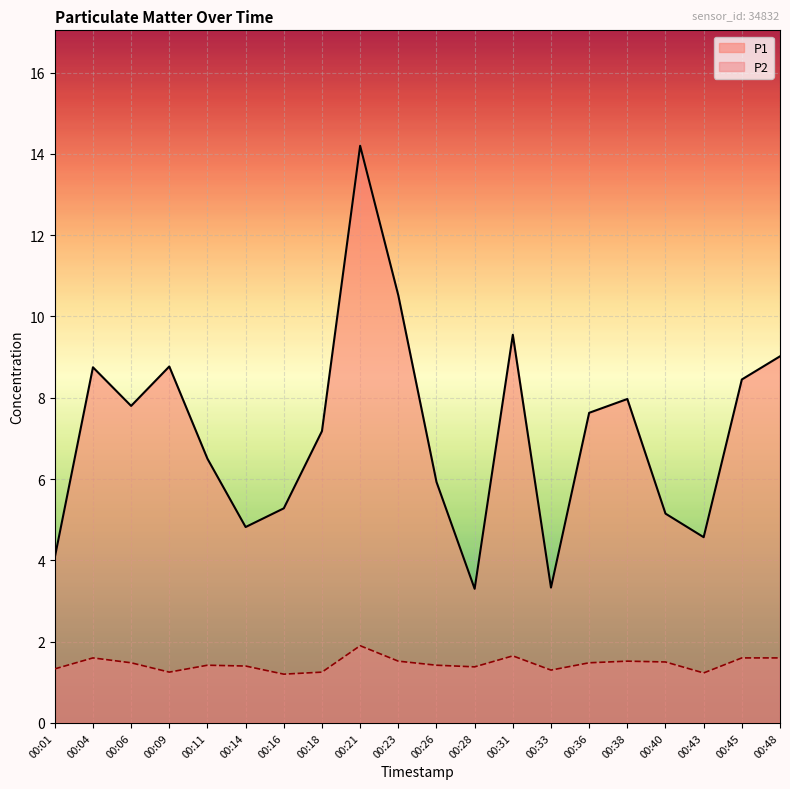

At which category does P2 reach its first local peak?

00:04